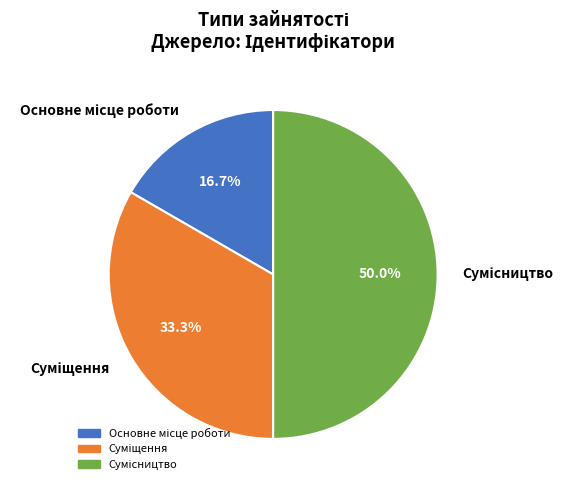

Is there a majority slice in this chart?

No